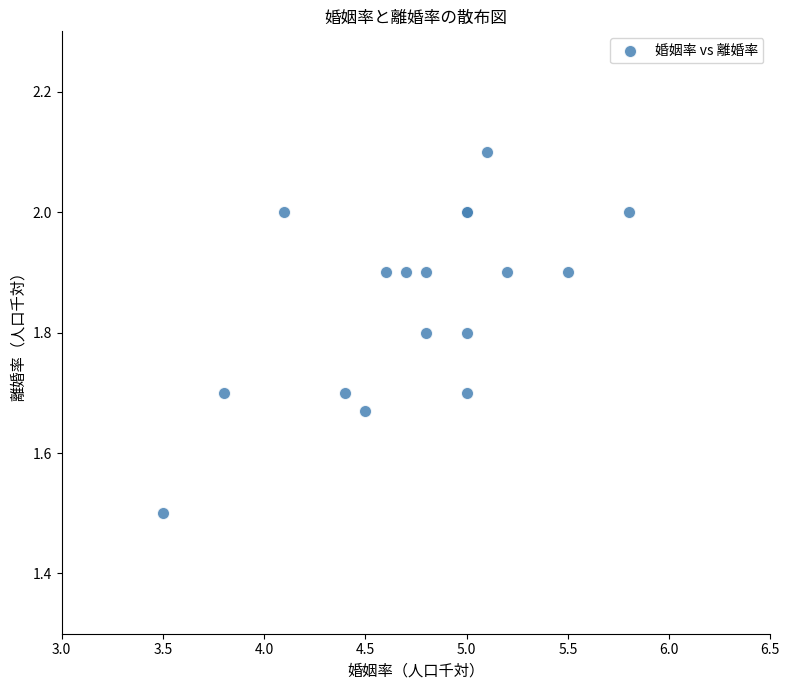

What Y value in the scatter plot is closest to 1?

1.5